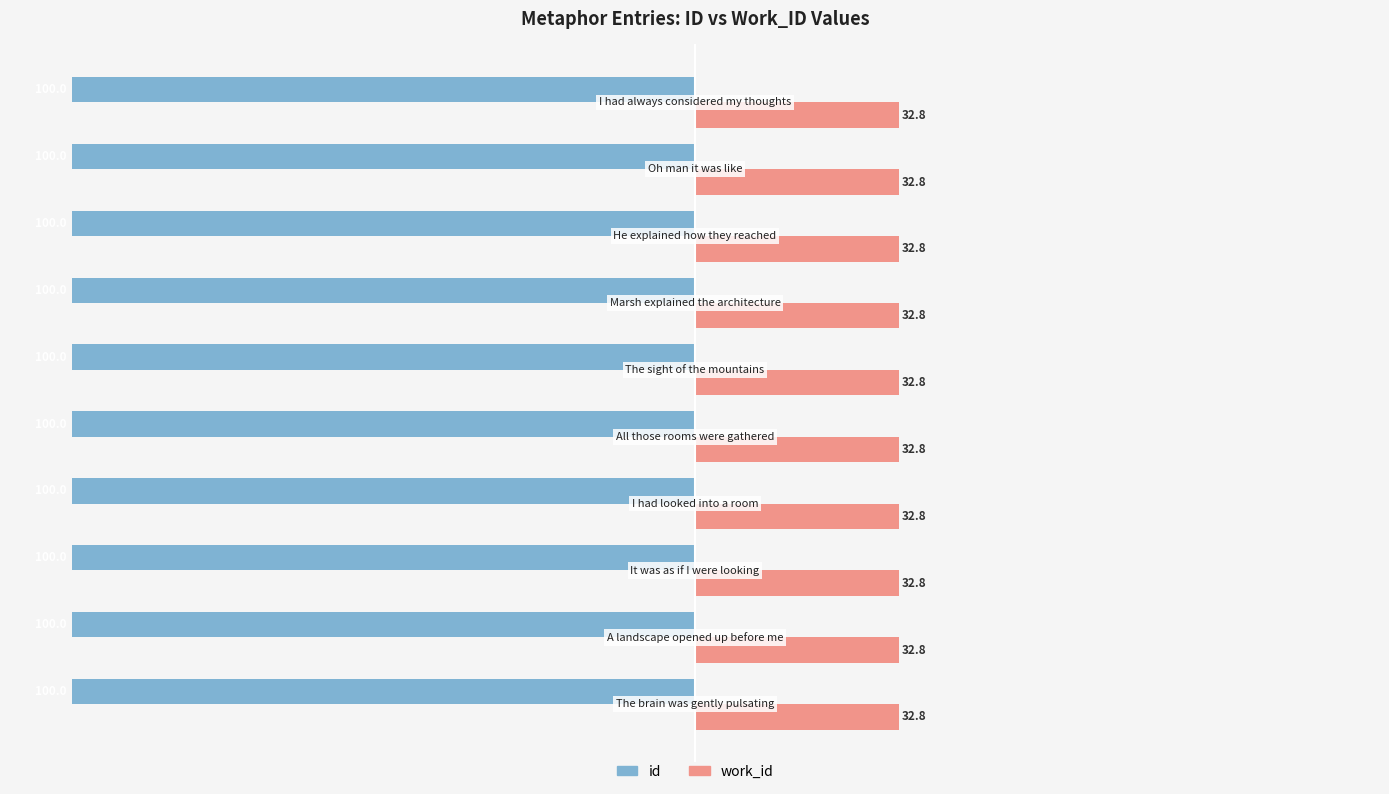

What is the minimum value shown in the chart?

-100.0